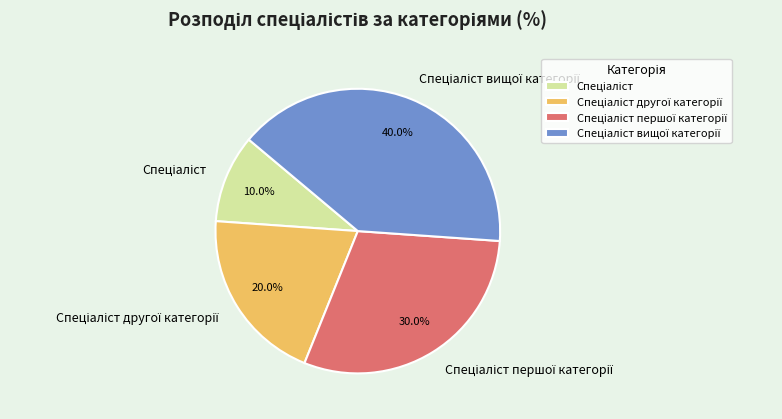

Is there any slice that represents more than half of the pie?

No